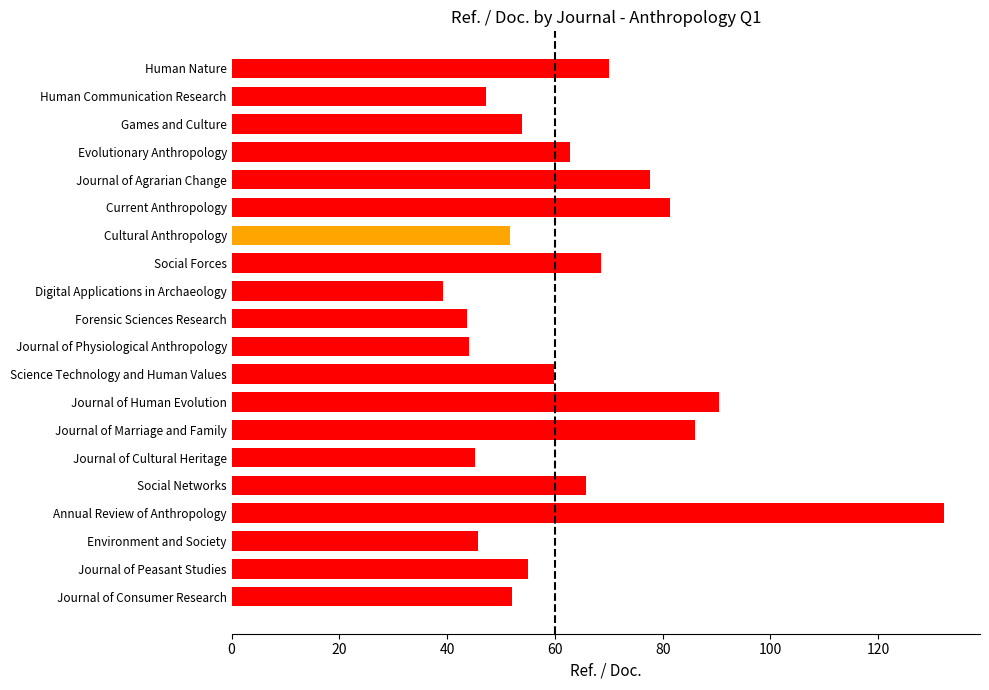

What is the change in value from Journal of Marriage and Family to Human Communication Research?

-38.8